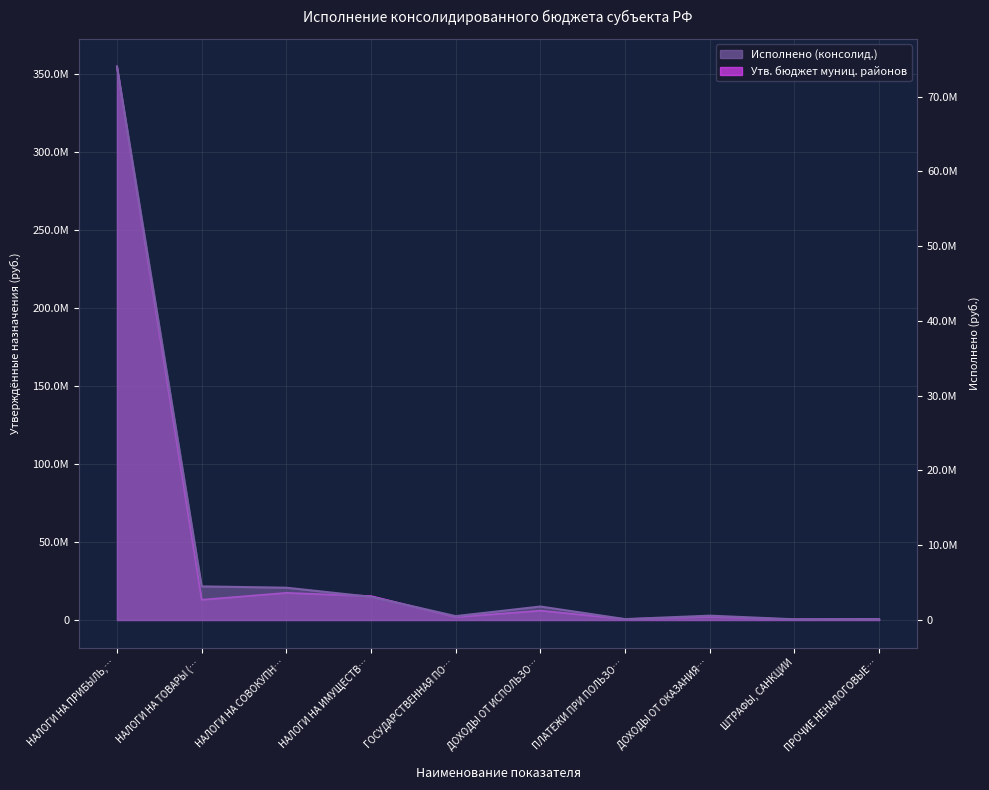

Rank the categories by Исполнено (консолид.) value from lowest to highest.

ШТРАФЫ, САНКЦИИ, ПРОЧИЕ НЕНАЛОГОВЫЕ…, ПЛАТЕЖИ ПРИ ПОЛЬЗО…, ГОСУДАРСТВЕННАЯ ПО…, ДОХОДЫ ОТ ОКАЗАНИЯ…, ДОХОДЫ ОТ ИСПОЛЬЗО…, НАЛОГИ НА ИМУЩЕСТВ…, НАЛОГИ НА СОВОКУПН…, НАЛОГИ НА ТОВАРЫ (…, НАЛОГИ НА ПРИБЫЛЬ,…